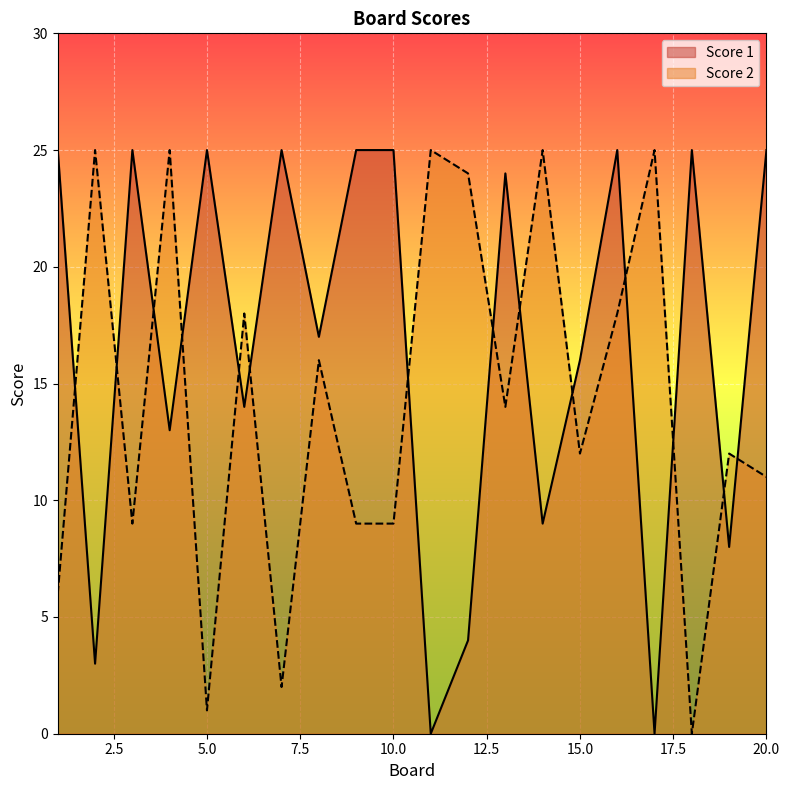

What is the value of the Score 2 point at the 20th from the left?

11